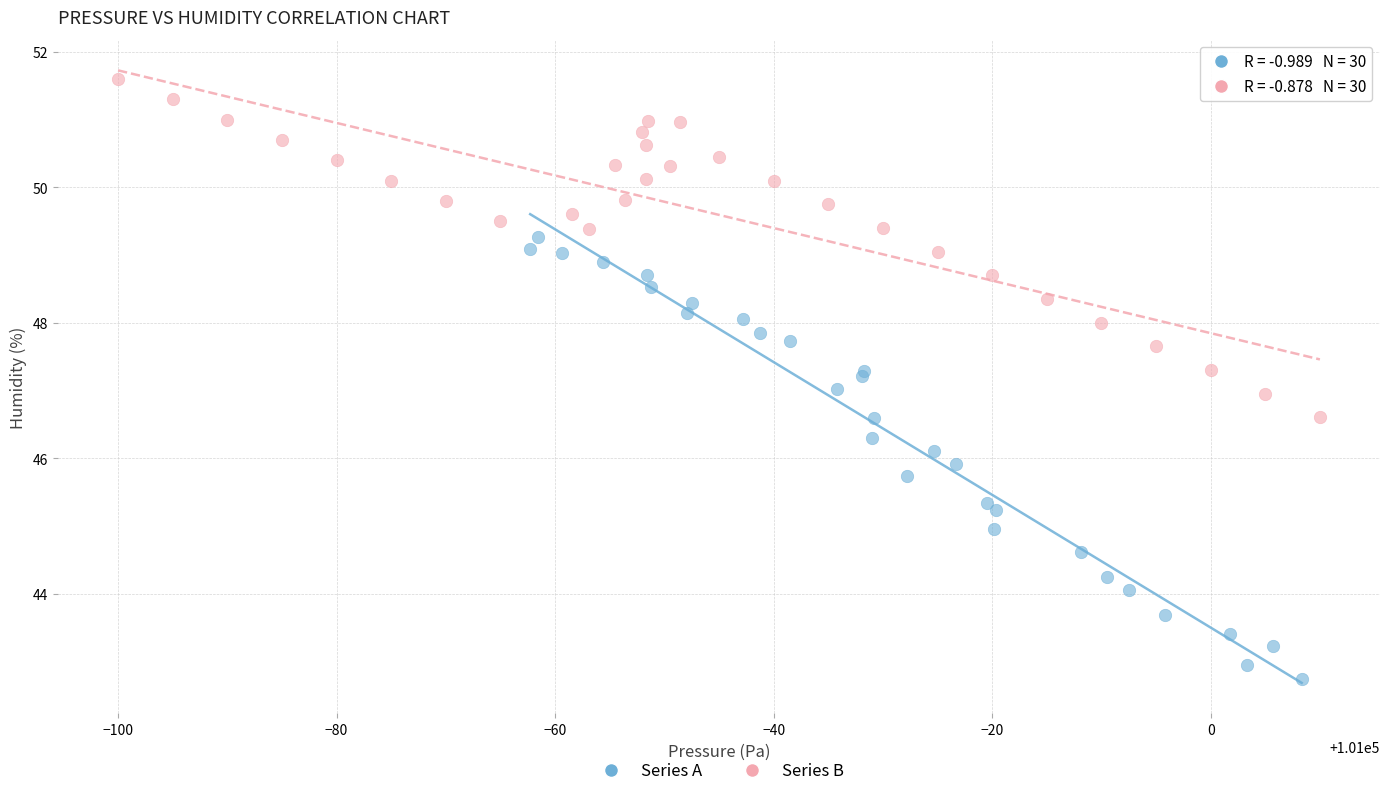

Which series reaches the minimum Y coordinate?

Series A